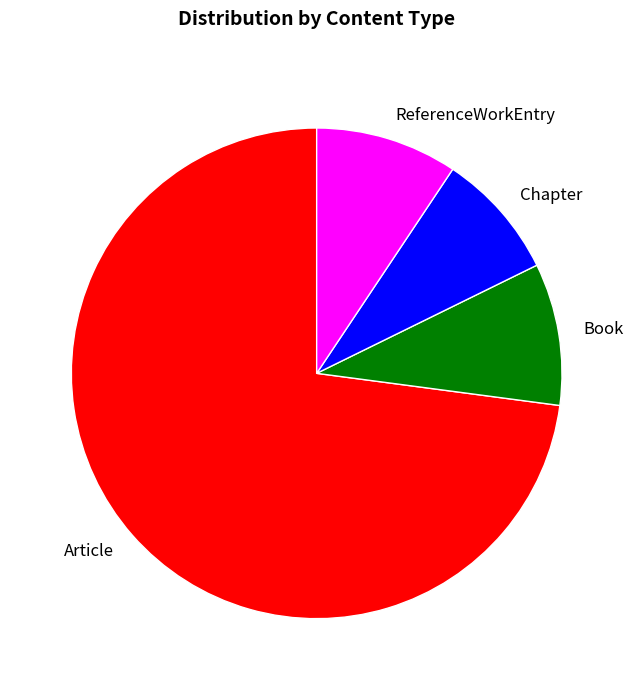

Is the sum of ReferenceWorkEntry and Book greater than half?

No